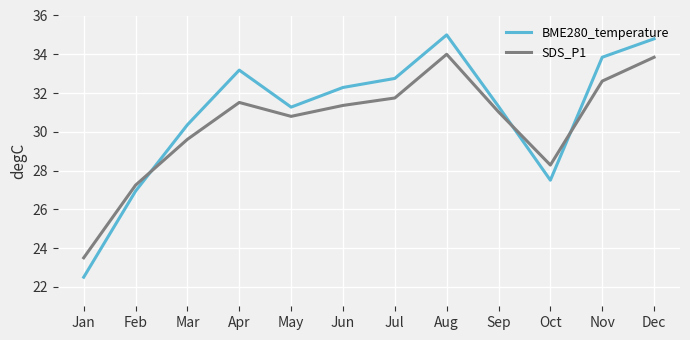

What is the difference between the BME280_temperature values at Nov and Apr?

0.7